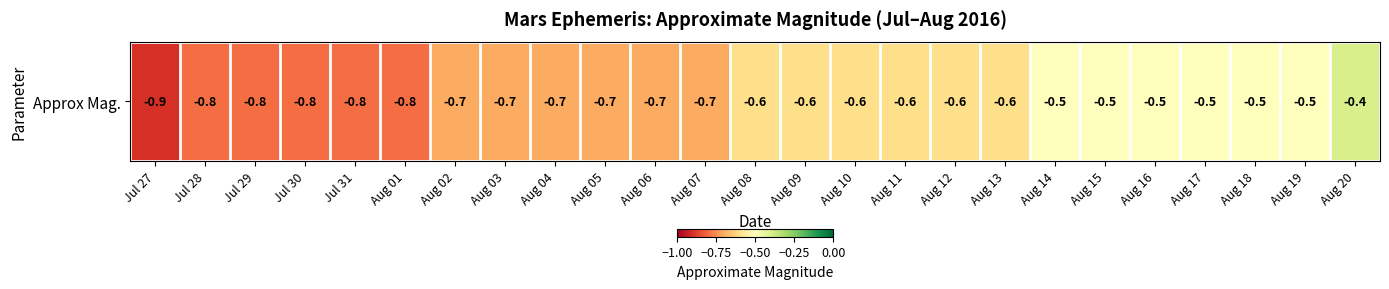

Which category has the lowest value across all series?

Jul 27